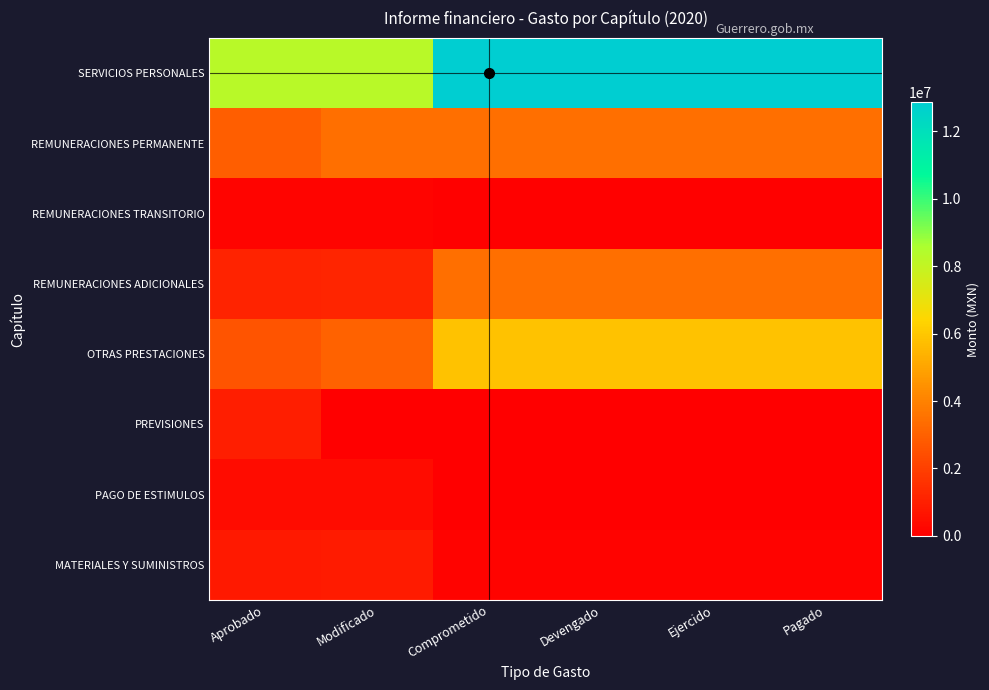

What is the total value across all series at Pagado?

25833541.0